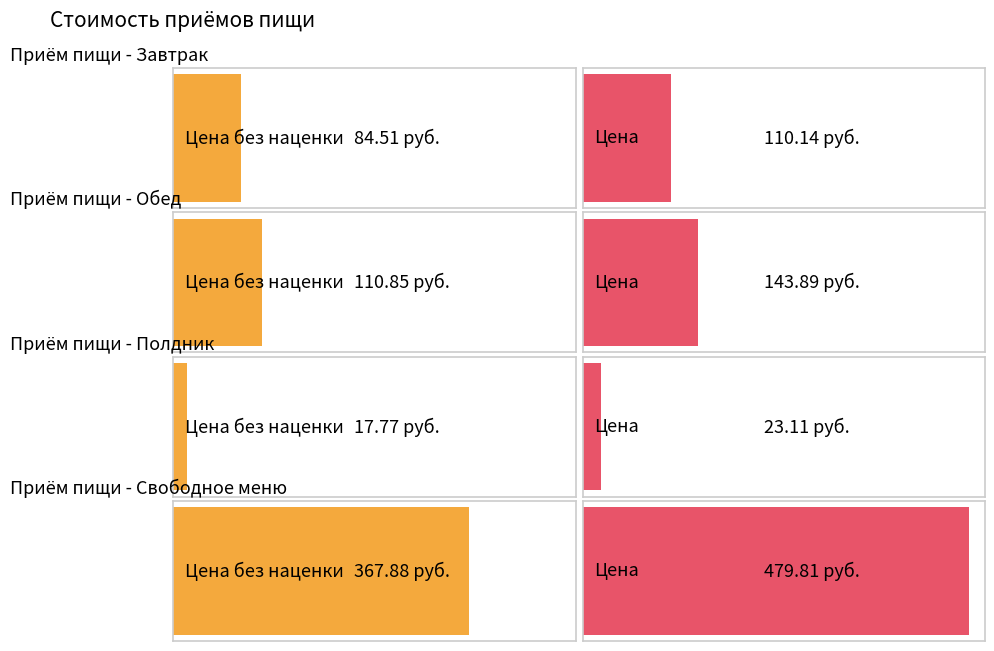

What position from the right is Цена?

1